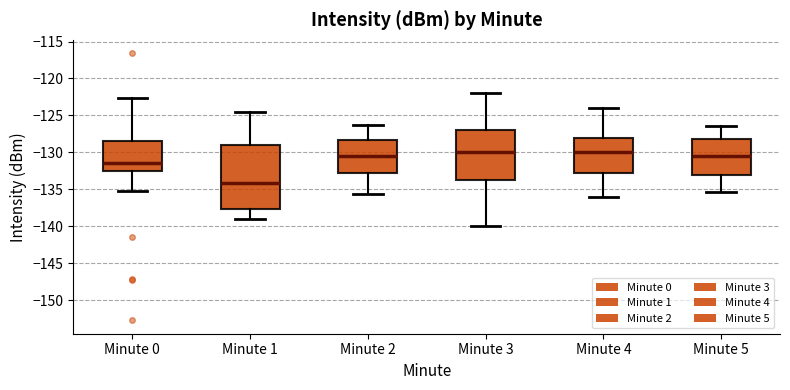

Reading left to right, read every box against the y-axis: the position of its median line, the range the box covers, and the ends of its whiskers. The values are not printed on the chart, so give them approximately, as read against the axis.

Minute 0: median -131.5, box -132.5 to -128.5, whiskers -135.0 to -122.5
Minute 1: median -134.0, box -137.5 to -129.0, whiskers -139.0 to -124.5
Minute 2: median -130.5, box -133.0 to -128.5, whiskers -135.5 to -126.5
Minute 3: median -130.0, box -133.5 to -127.0, whiskers -140.0 to -122.0
Minute 4: median -130.0, box -132.5 to -128.0, whiskers -136.0 to -124.0
Minute 5: median -130.5, box -133.0 to -128.0, whiskers -135.5 to -126.5